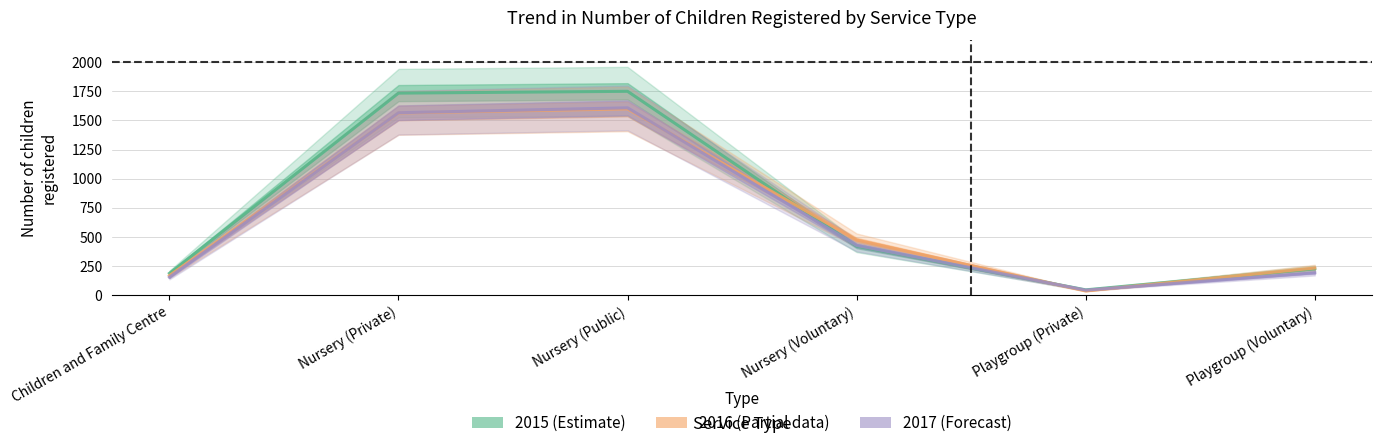

What is the label of the 3rd point from the right?

Nursery (Voluntary)